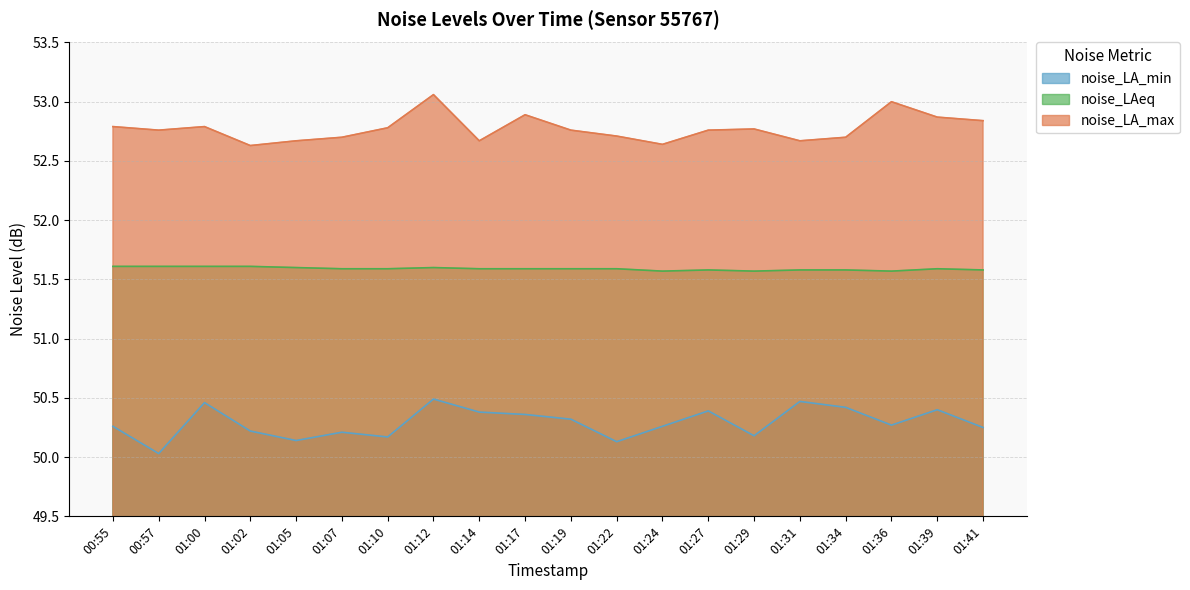

Reading right to left, extract all data points from this chart.

noise_LA_min: 50.2	50.4	50.3	50.4	50.5	50.2	50.4	50.3	50.1	50.3	50.4	50.4	50.5	50.2	50.2	50.1	50.2	50.5	50.0	50.3
noise_LAeq: 51.6	51.6	51.6	51.6	51.6	51.6	51.6	51.6	51.6	51.6	51.6	51.6	51.6	51.6	51.6	51.6	51.6	51.6	51.6	51.6
noise_LA_max: 52.8	52.9	53.0	52.7	52.7	52.8	52.8	52.6	52.7	52.8	52.9	52.7	53.1	52.8	52.7	52.7	52.6	52.8	52.8	52.8